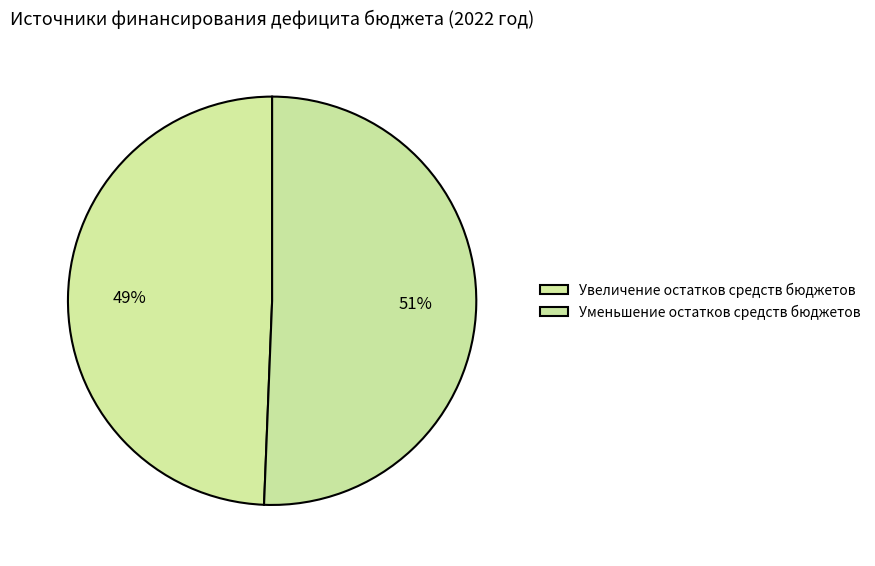

Does Увеличение остатков средств бюджетов account for over 50% of the chart?

No